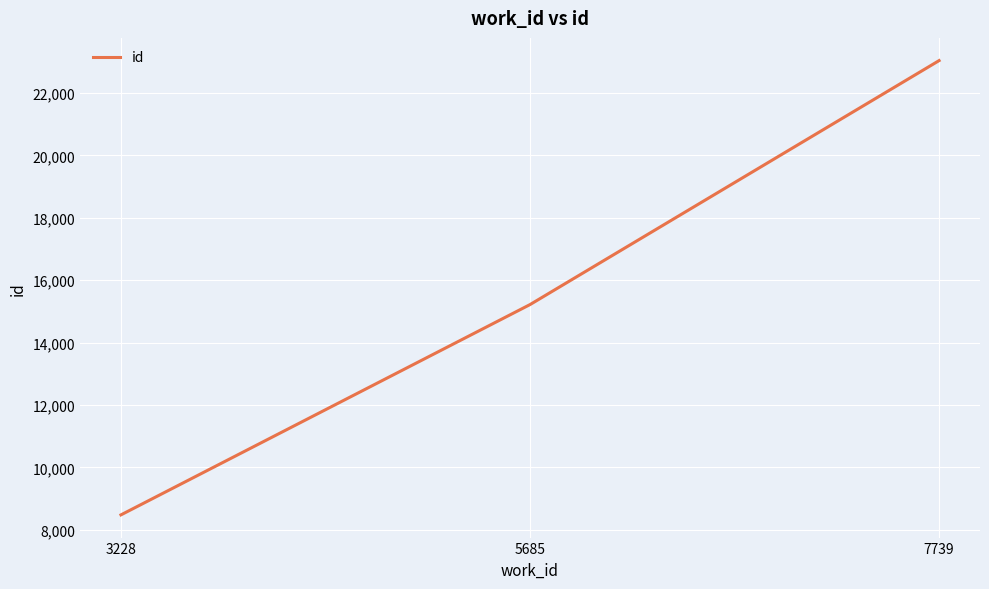

What value does the data have at 5685, to the nearest 50?

15200